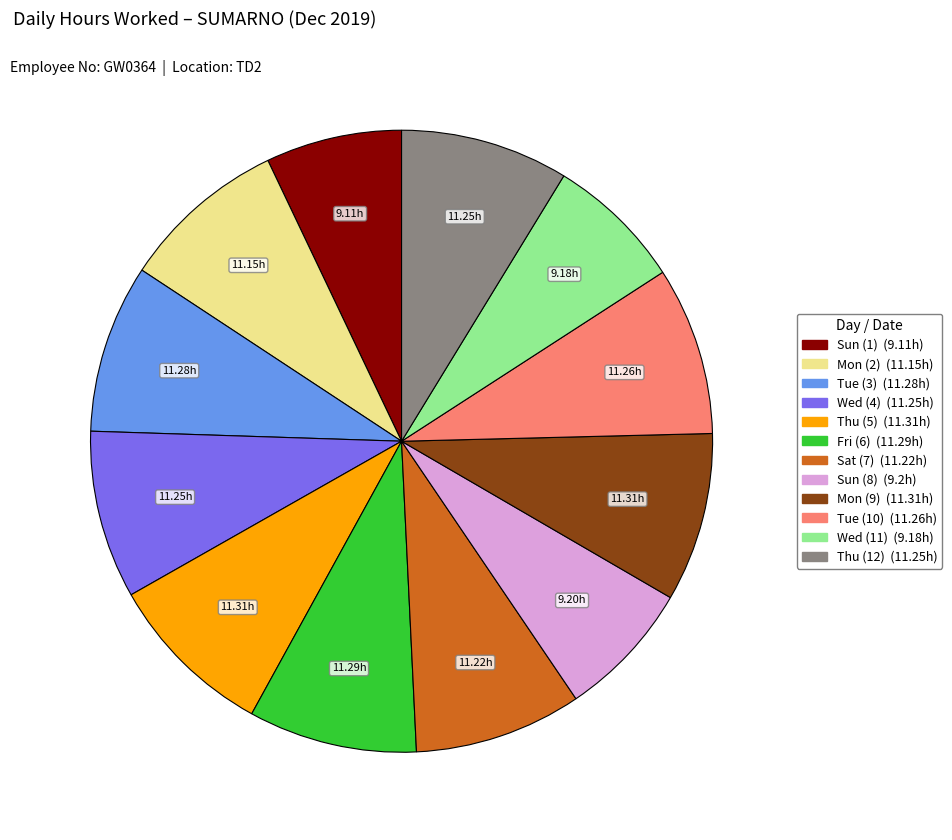

Approximately how many times larger is the value at Thu (5) compared to Fri (6)?

1.0